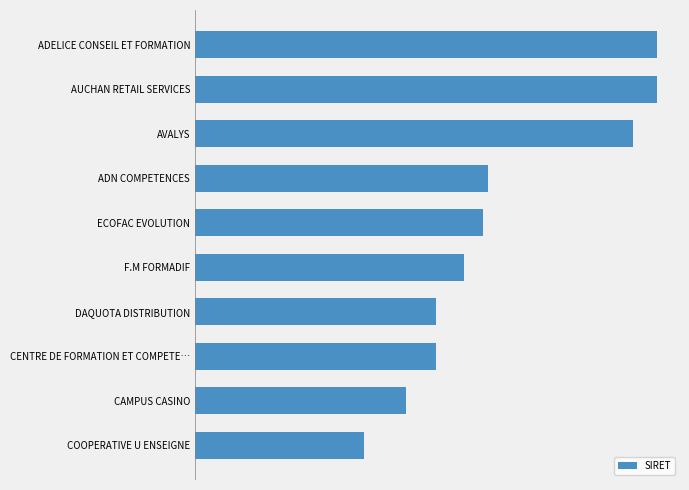

Are the bars horizontal?

Yes